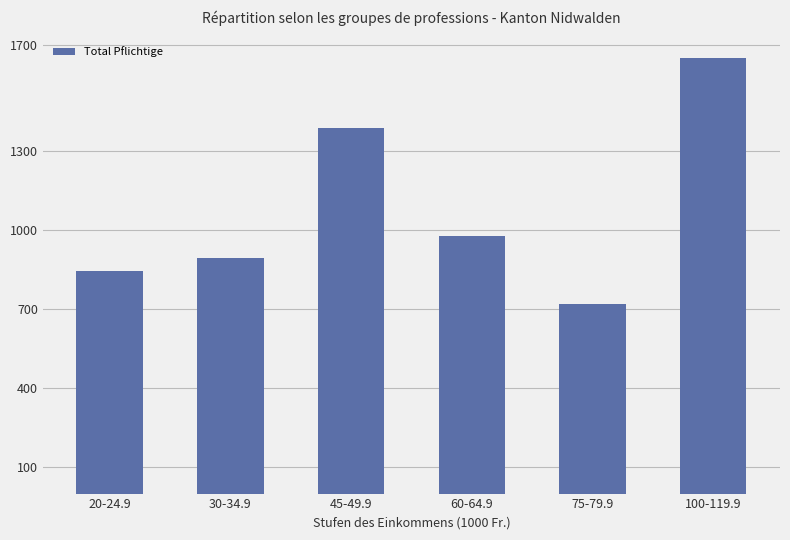

How many data points are less than 977?

3